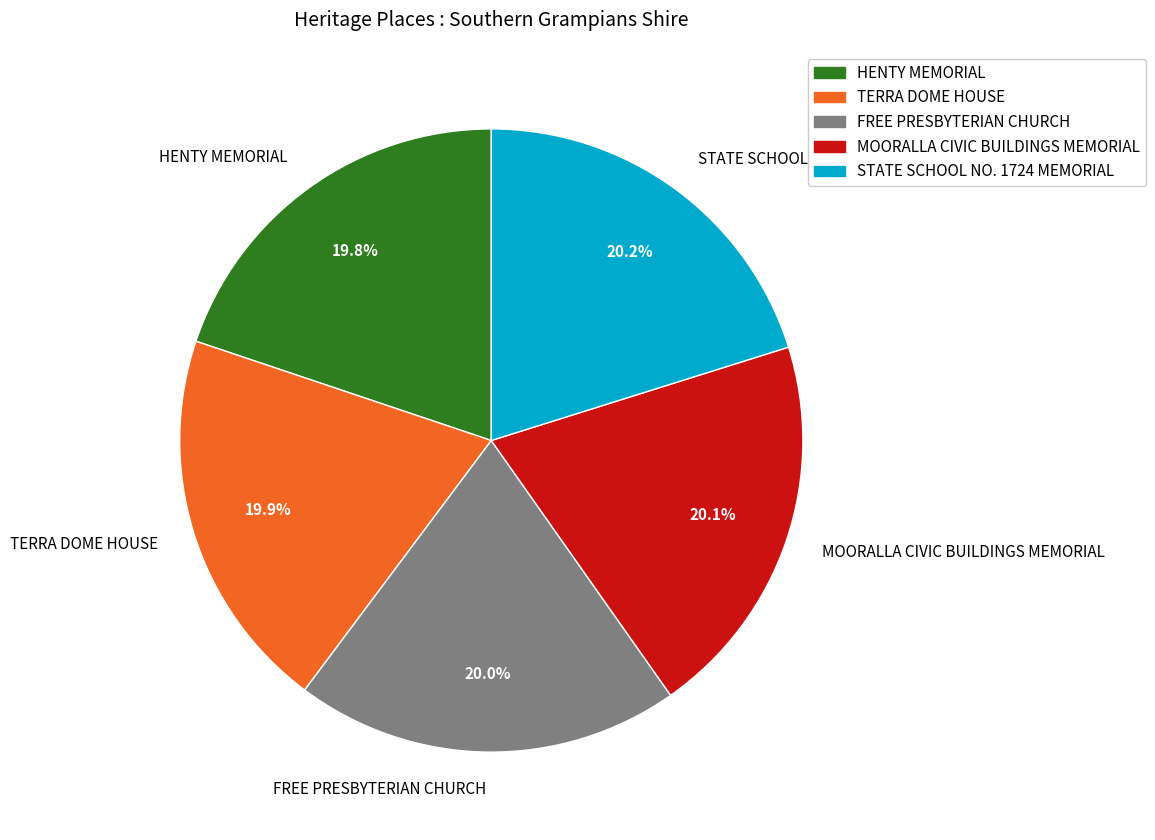

Approximately how many times larger is the value at HENTY MEMORIAL compared to TERRA DOME HOUSE?

1.0